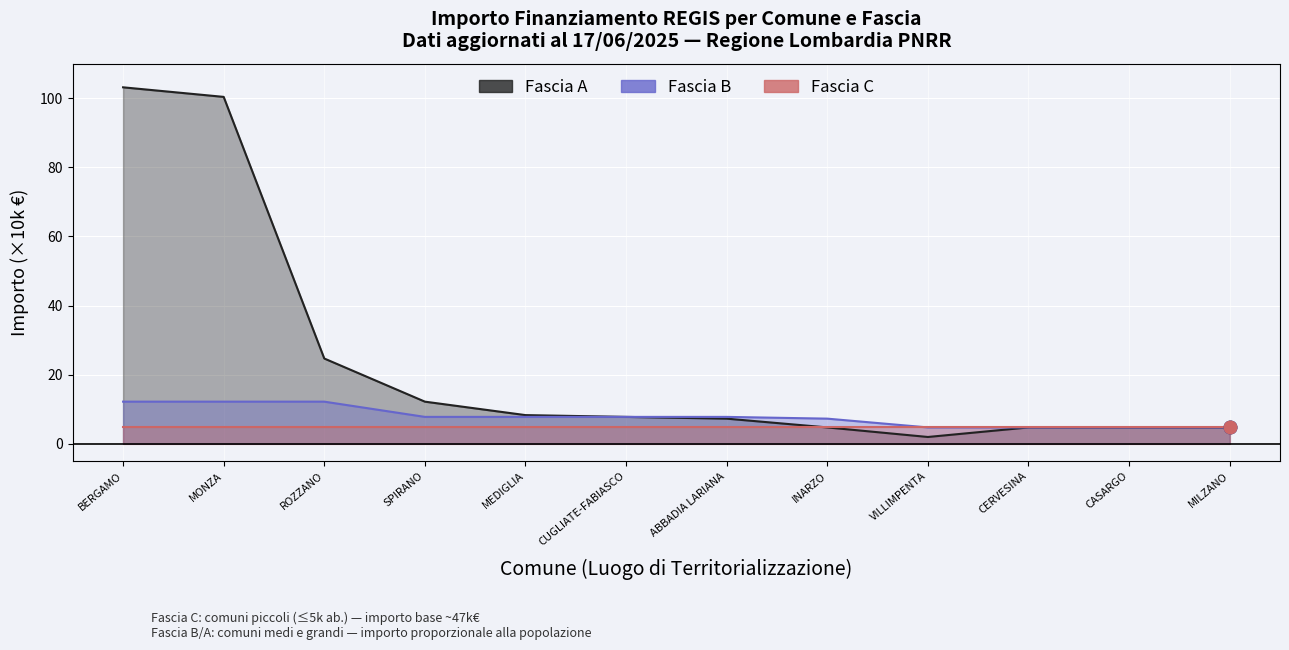

True or false: Fascia B and Fascia A cross at least once.

False